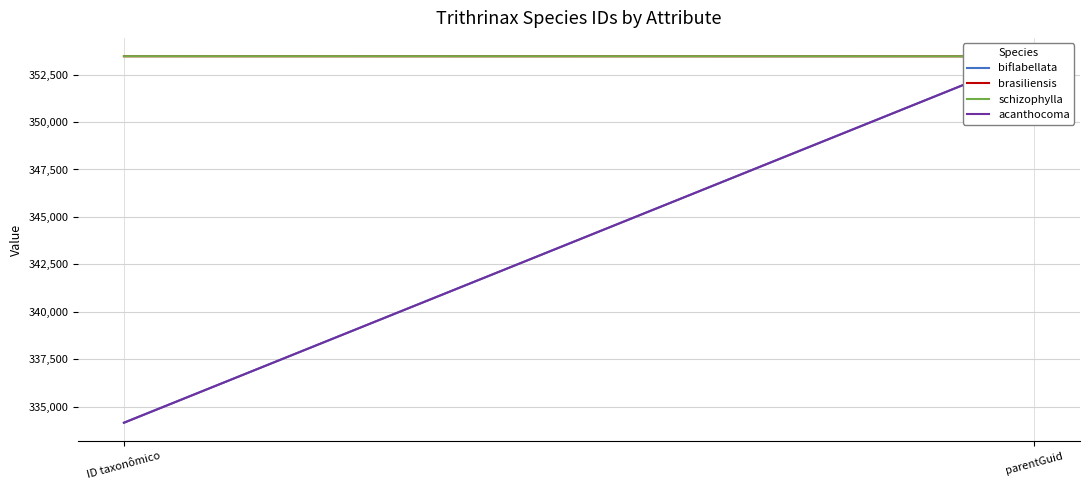

Read the acanthocoma value at ID taxonômico.

334158